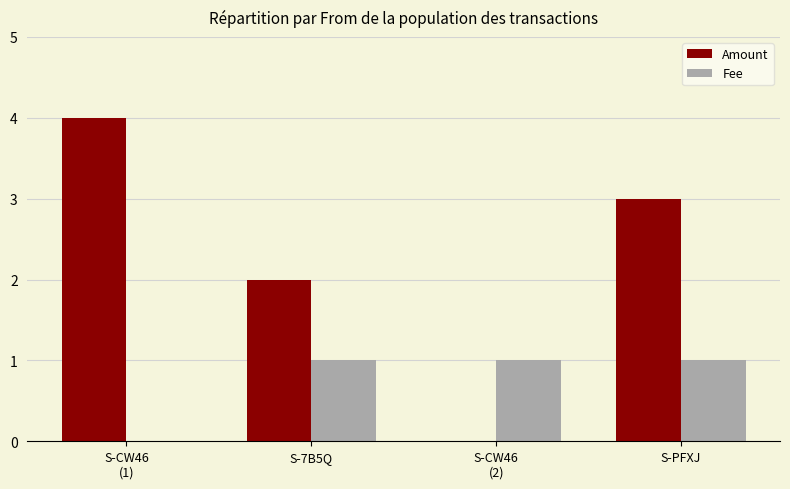

Which series has the widest spread of values?

Amount